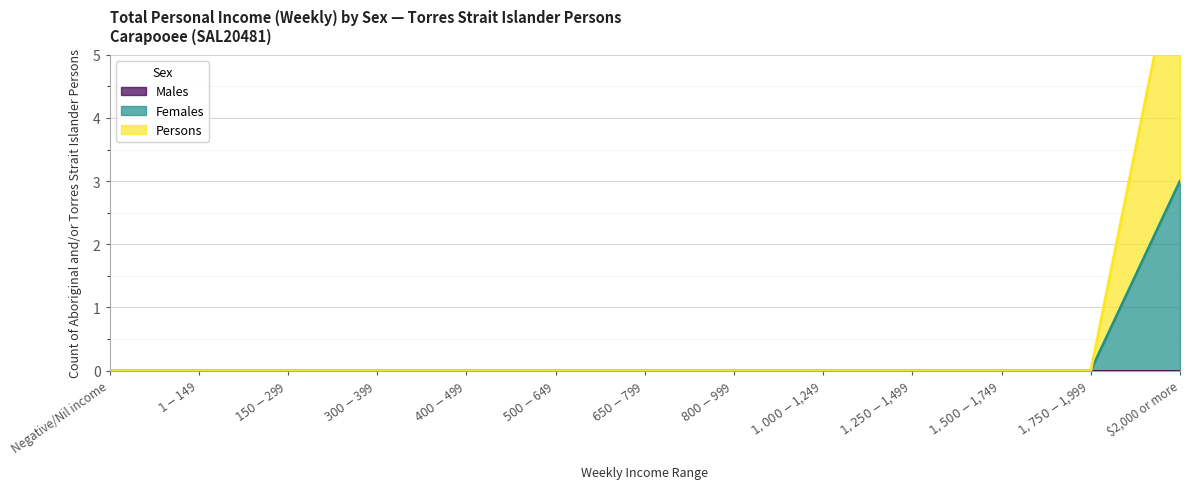

How many data points in Females are above 0?

1